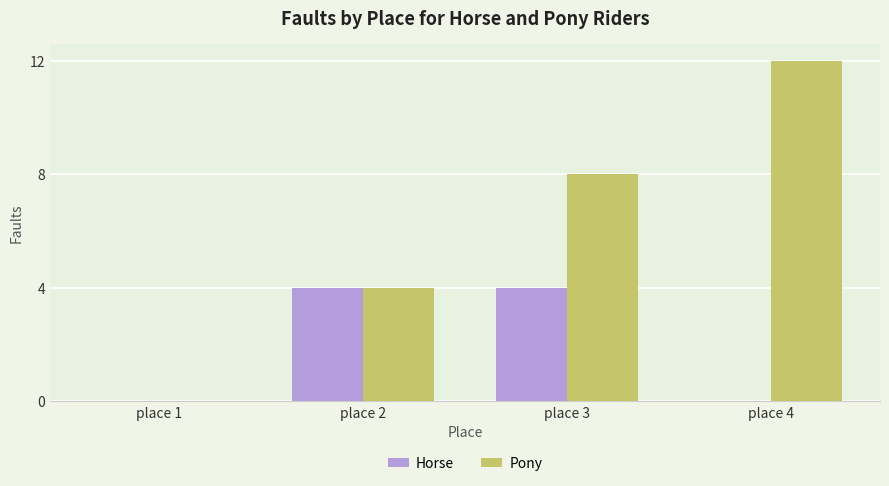

Which series has the largest range (max minus min)?

Pony